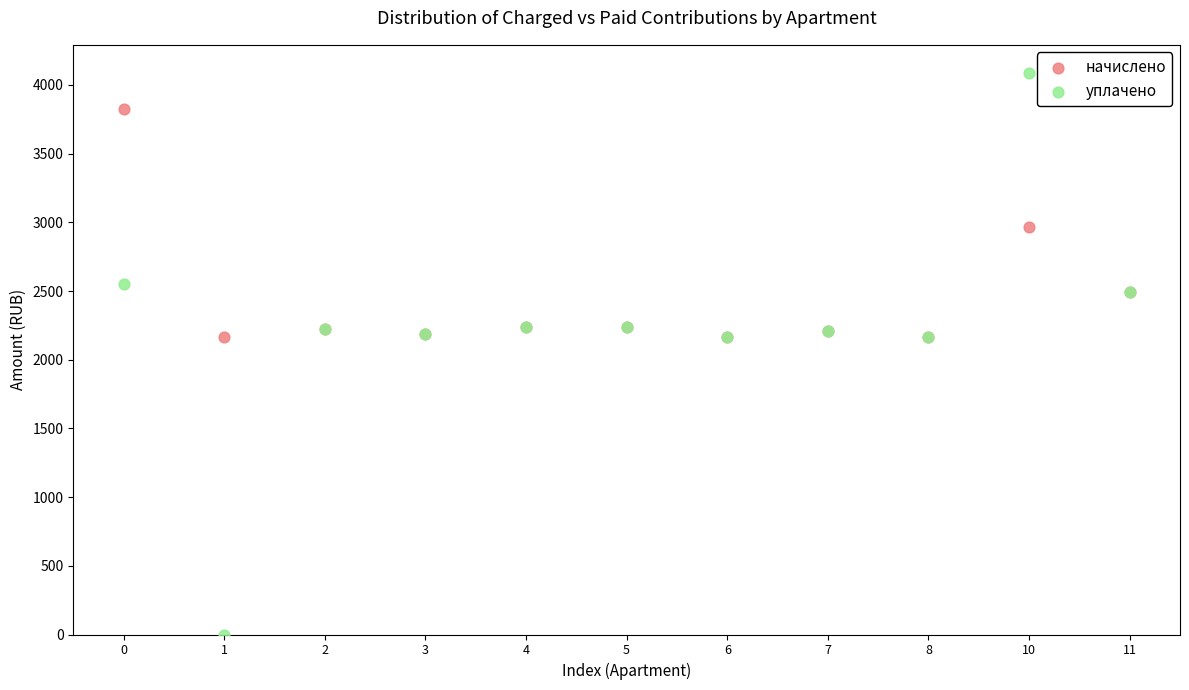

What are all the series names shown in the legend?

начислено, уплачено